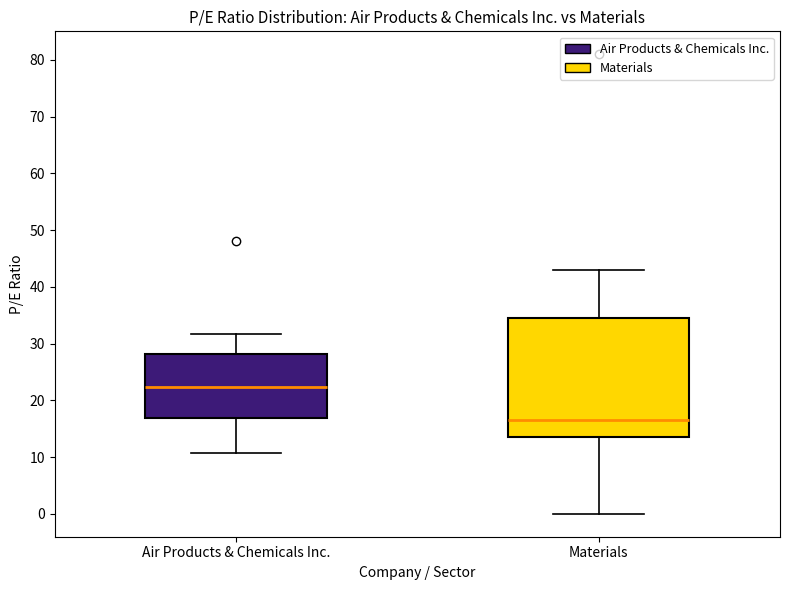

Reading left to right, transcribe this box plot: for each box, give where its median line is, the range the box spans, and where its two whiskers end, as read against the y-axis. The values are not printed on the chart, so give them approximately, as read against the axis.

Air Products & Chemicals Inc.: median 22, box 17 to 28, whiskers 11 to 32
Materials: median 17, box 13 to 35, whiskers 0 to 43